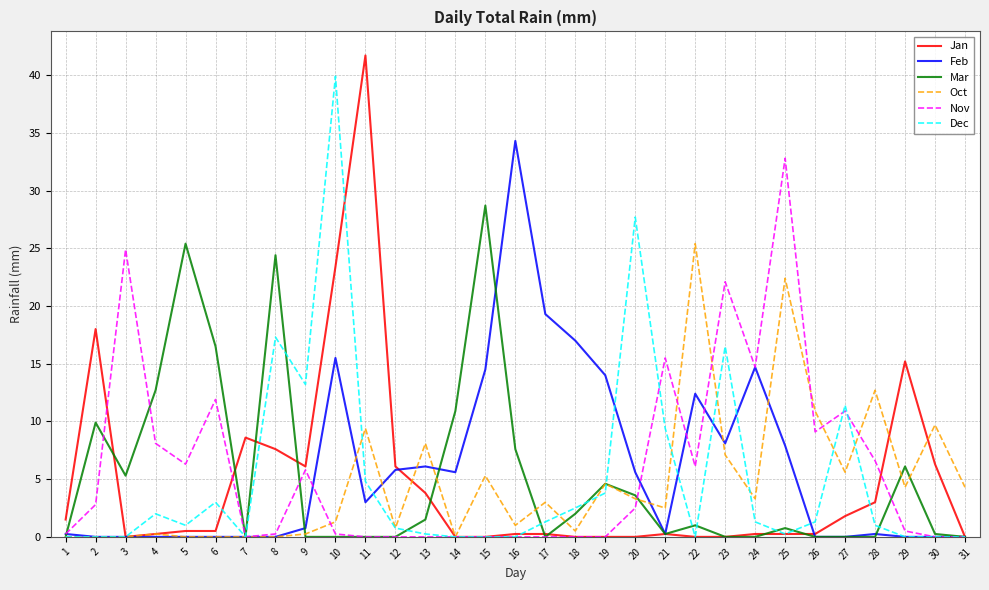

Which category has the highest value across all series?

11